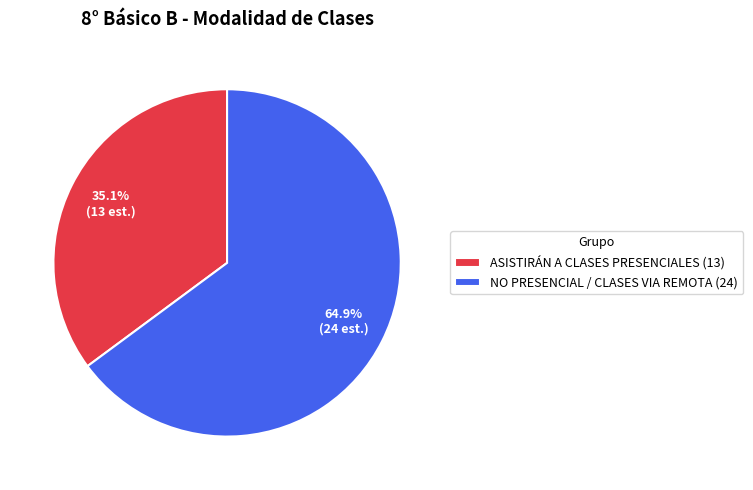

What is the ratio of the value at ASISTIRÁN A CLASES PRESENCIALES (13) to the value at NO PRESENCIAL / CLASES VIA REMOTA (24)?

0.5